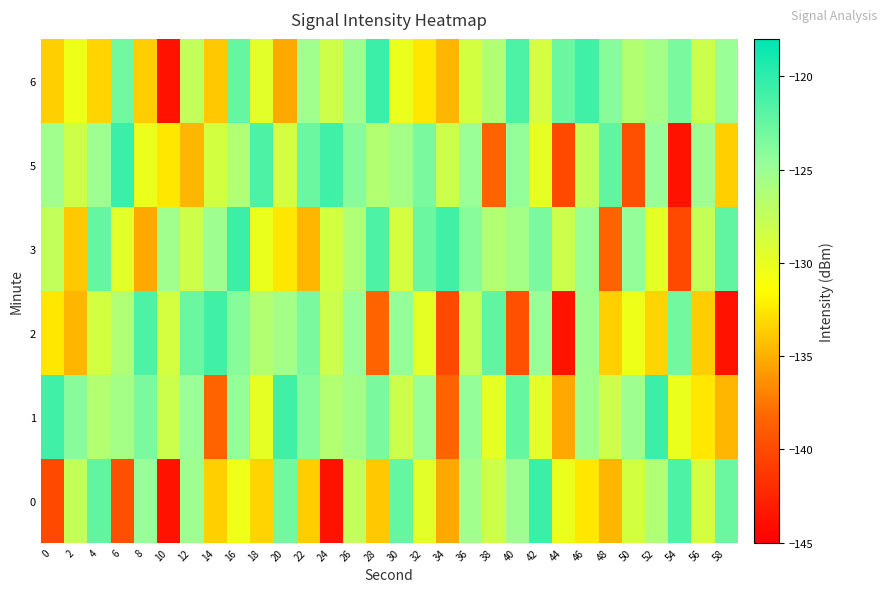

Which label corresponds to the smallest value in the chart?

10